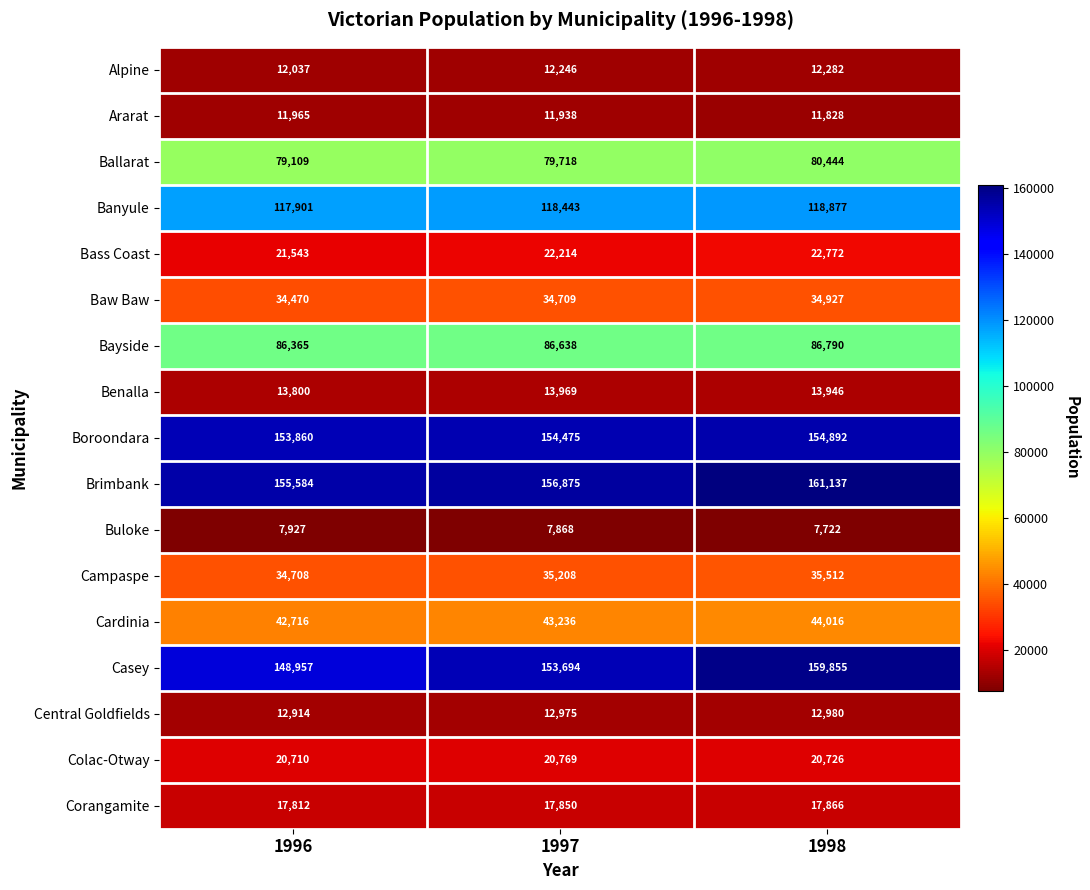

What is the highest value of the Banyule series?

118877